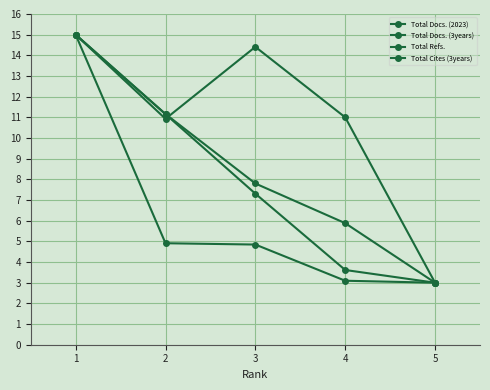

At 1, list the series in order from largest to smallest.

Total Docs. (2023), Total Docs. (3years), Total Refs., Total Cites (3years)